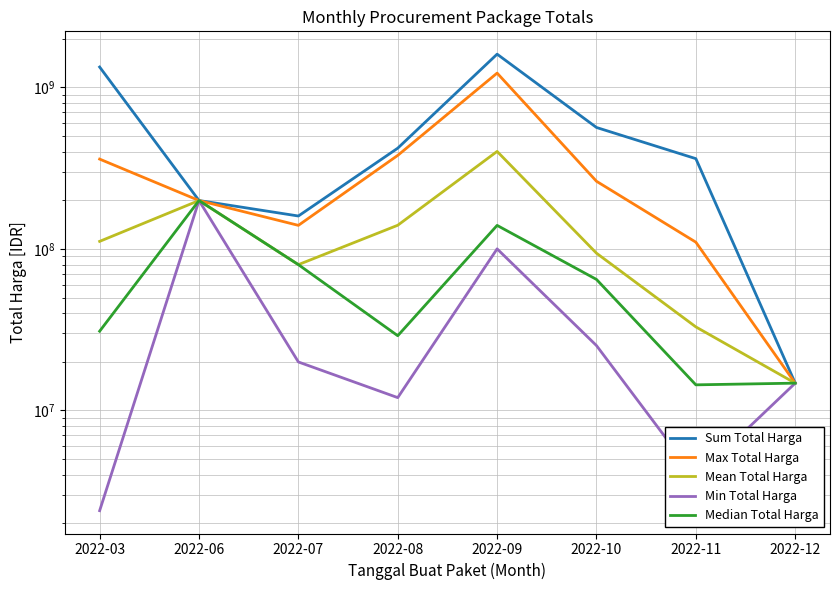

Reading right to left, what are all the values shown in this chart?

Sum Total Harga: 14750000.0	361740000.0	564171150.0	1604159000.0	420075000.0	159750000.0	199200000.0	1335330025.0
Max Total Harga: 14750000.0	110000000.0	262118150.0	1224682000.0	379075000.0	139800000.0	199200000.0	359500000.0
Mean Total Harga: 14750000.0	32885454.5	94028525.0	401039750.0	140025000.0	79875000.0	199200000.0	111277502.1
Min Total Harga: 14750000.0	3825000.0	25200000.0	100000000.0	12000000.0	19950000.0	199200000.0	2395750.0
Median Total Harga: 14750000.0	14400000.0	64687500.0	139738500.0	29000000.0	79875000.0	199200000.0	30926252.5